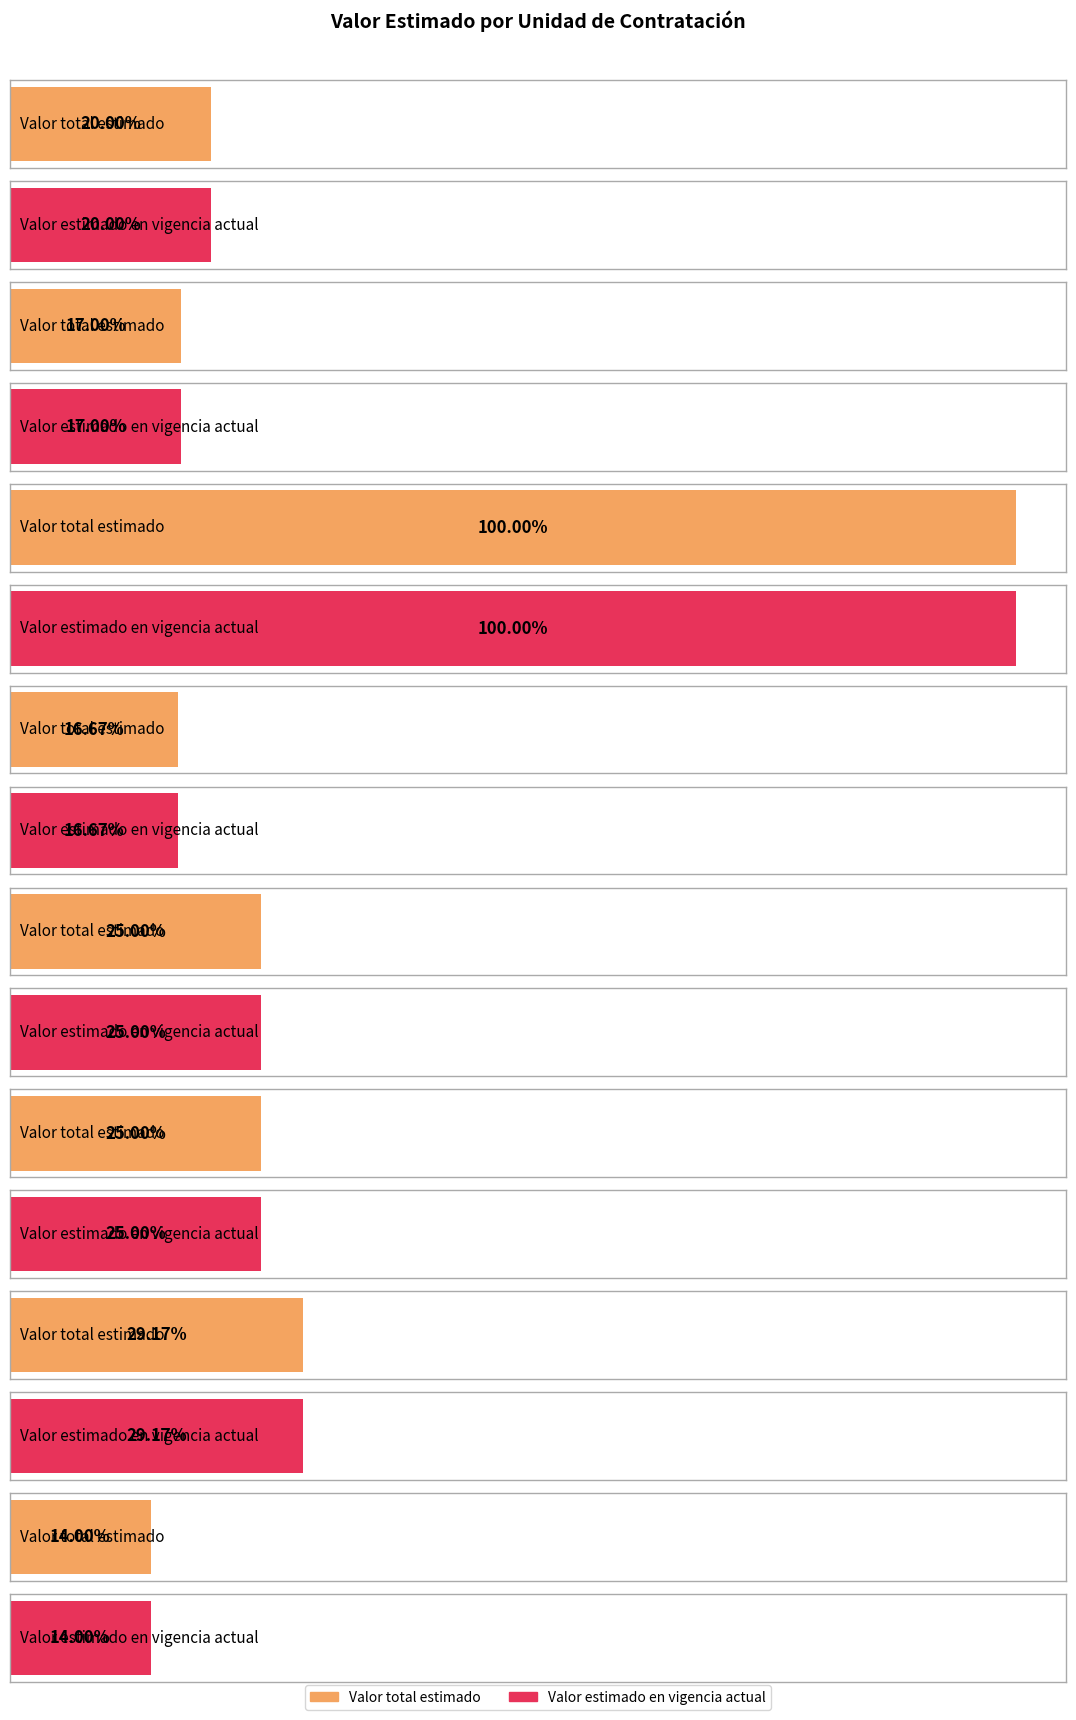

Where is Valor total estimado nearest to the value 68400000?

SECRETARIA DE SALUD 1